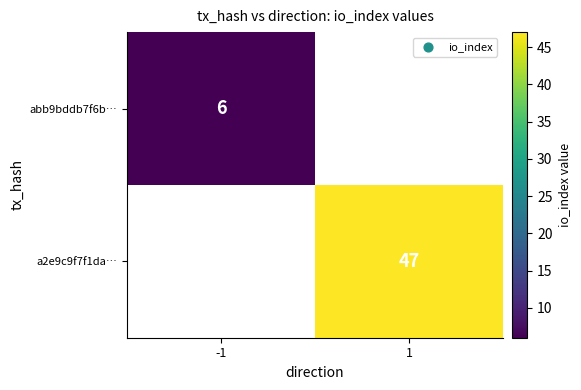

The abb9bddb7f6b… series shows 6 at -1. True or false?

True